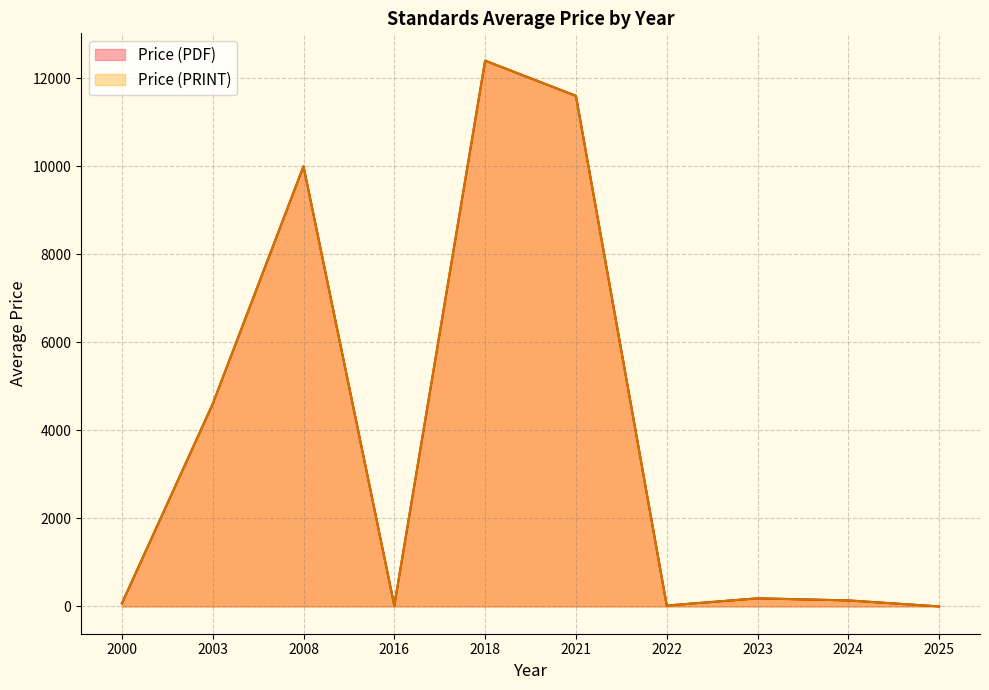

True or false: Price (PDF) and Price (PRINT) intersect in this chart.

False